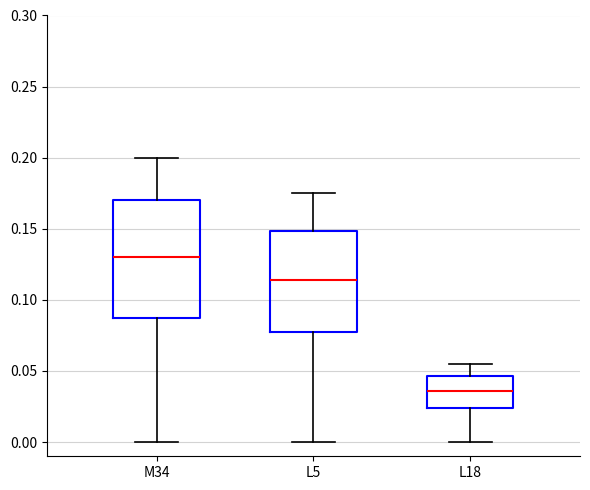

Comparing the boxes themselves (not the whiskers), which one is the tallest?

M34